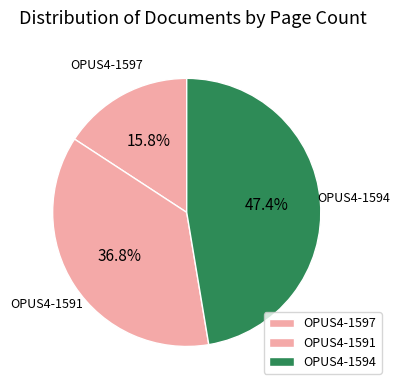

How many segments does this pie chart have?

3